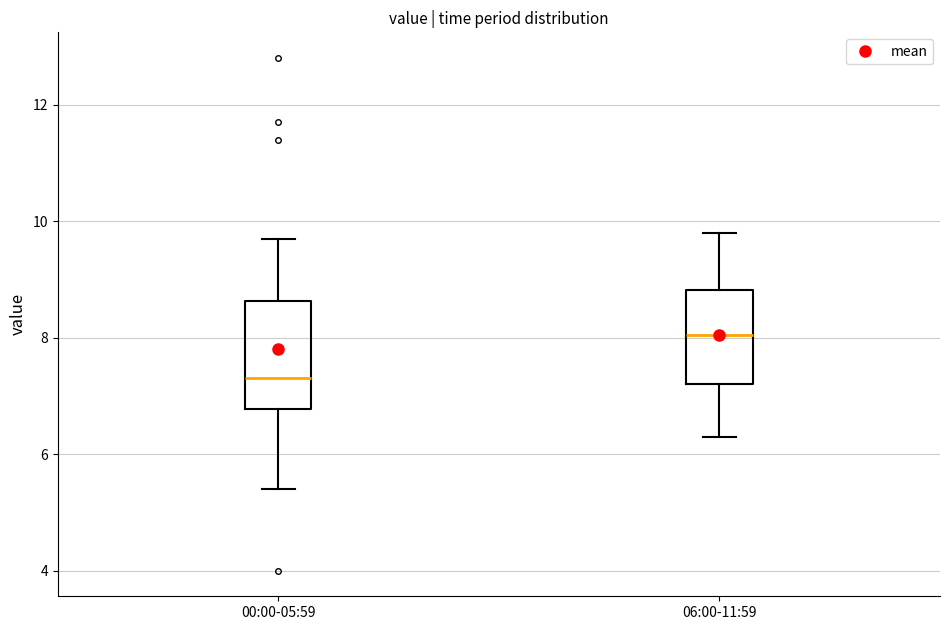

Where does the upper whisker of the box for 00:00-05:59 end on the y-axis? The values are not printed on the chart, so give them approximately, as read against the axis.

9.8